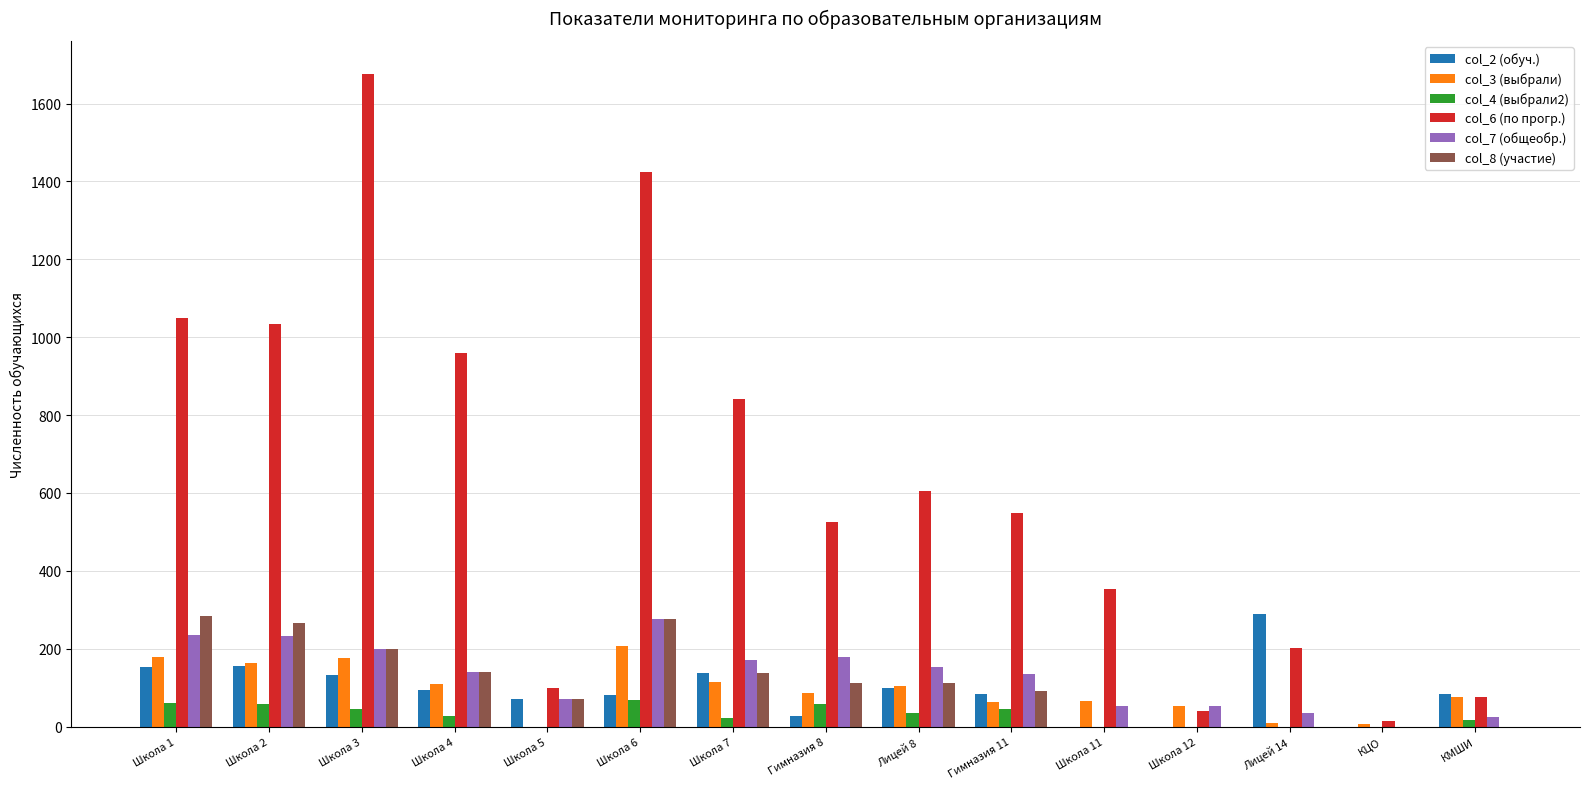

The value of col_7 (общеобр.) at КЦО is -162. True or false?

False